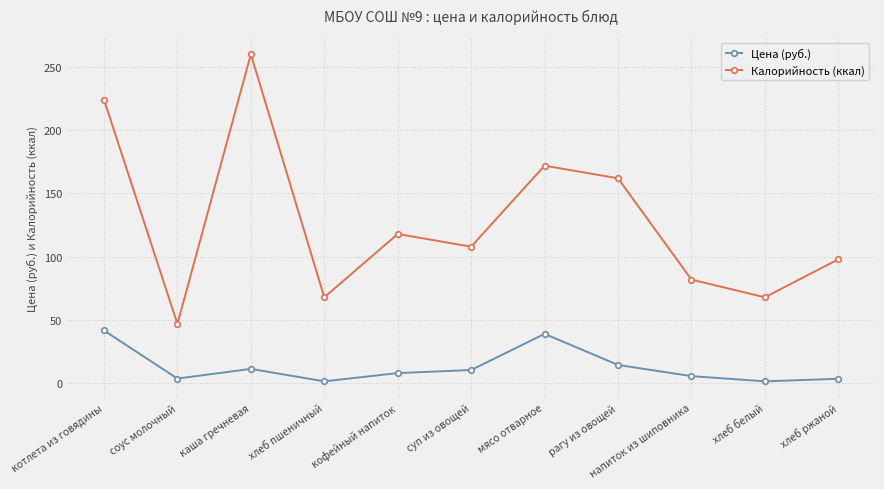

The value of Калорийность (ккал) at мясо отварное is 172.0. True or false?

True